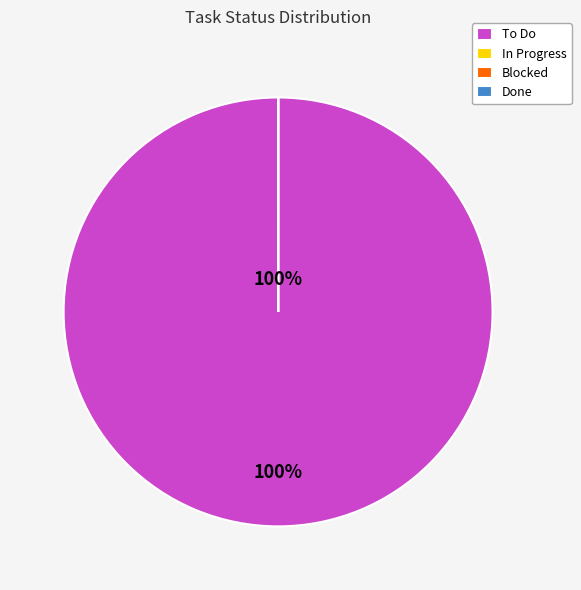

Does any single category account for the majority?

Yes